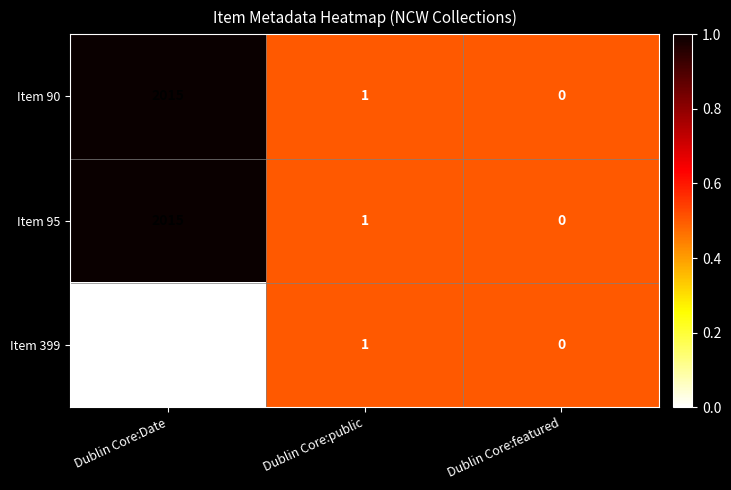

Which label corresponds to the smallest value in the chart?

Dublin Core:featured